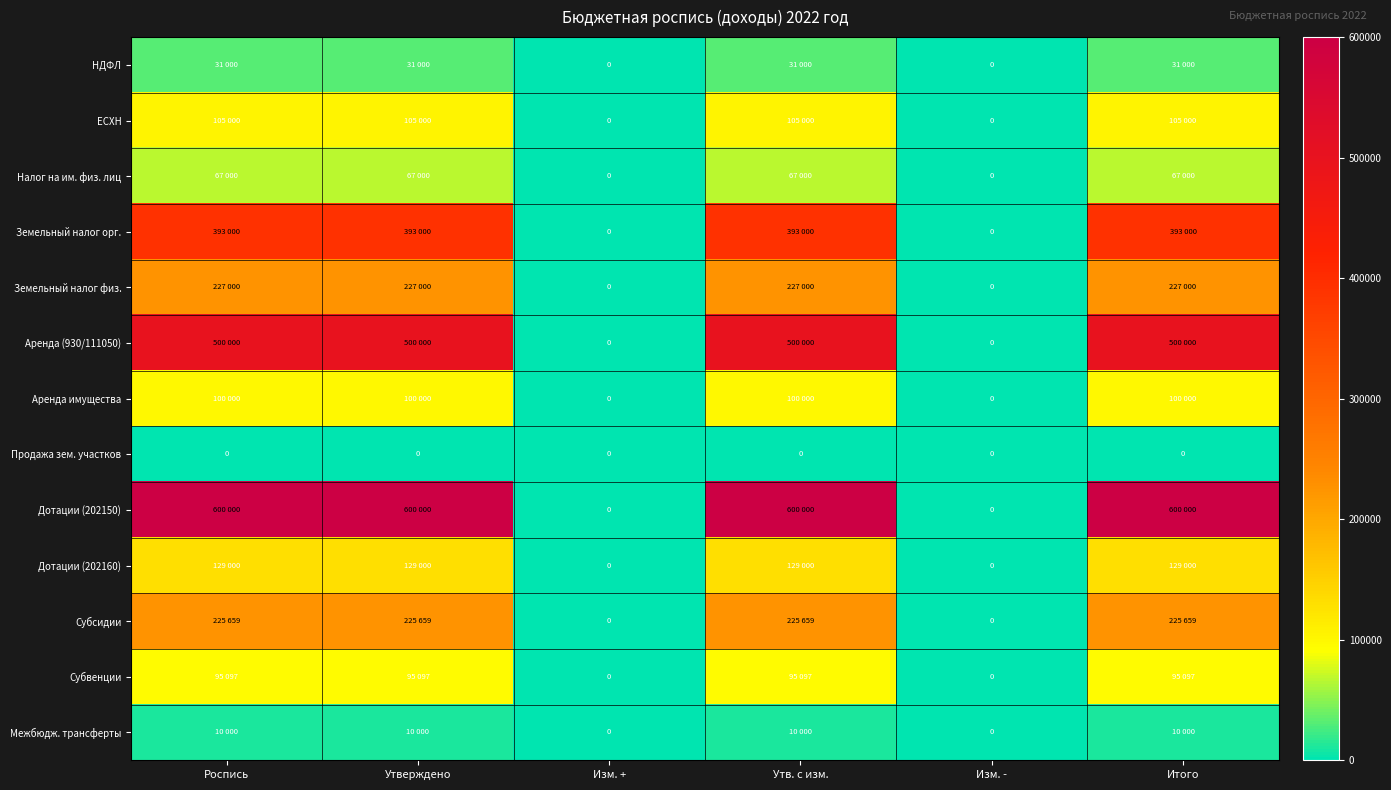

The Аренда (930/111050) series shows 500000 at Итого. True or false?

True